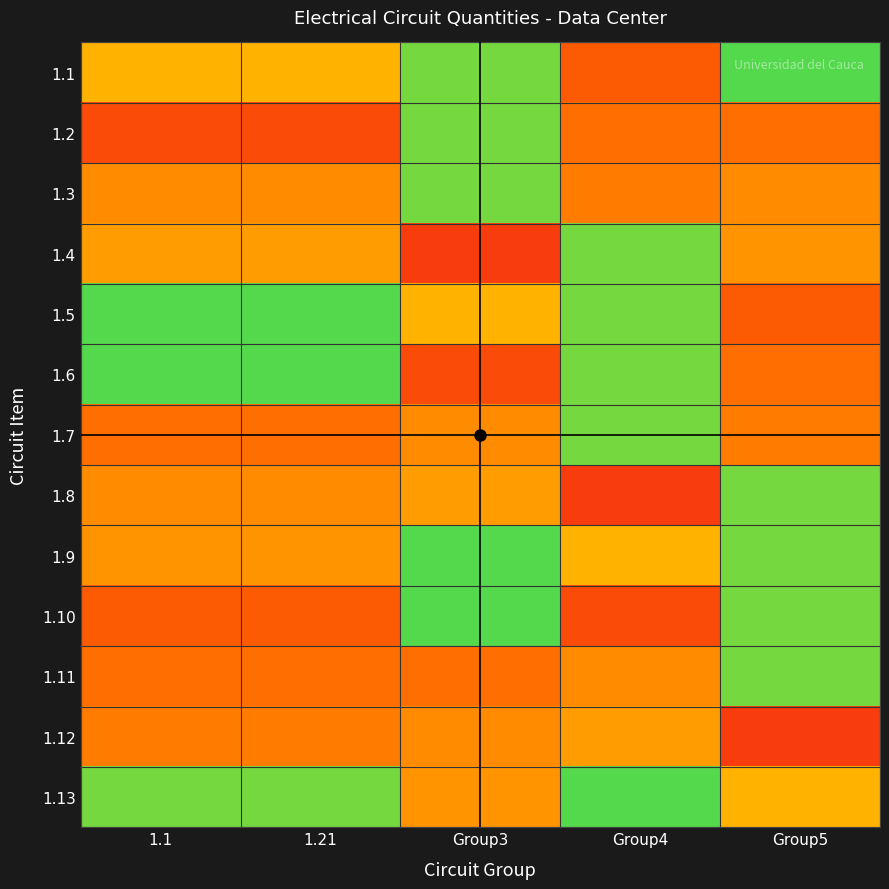

At how many categories does at least one series exceed 39?

5